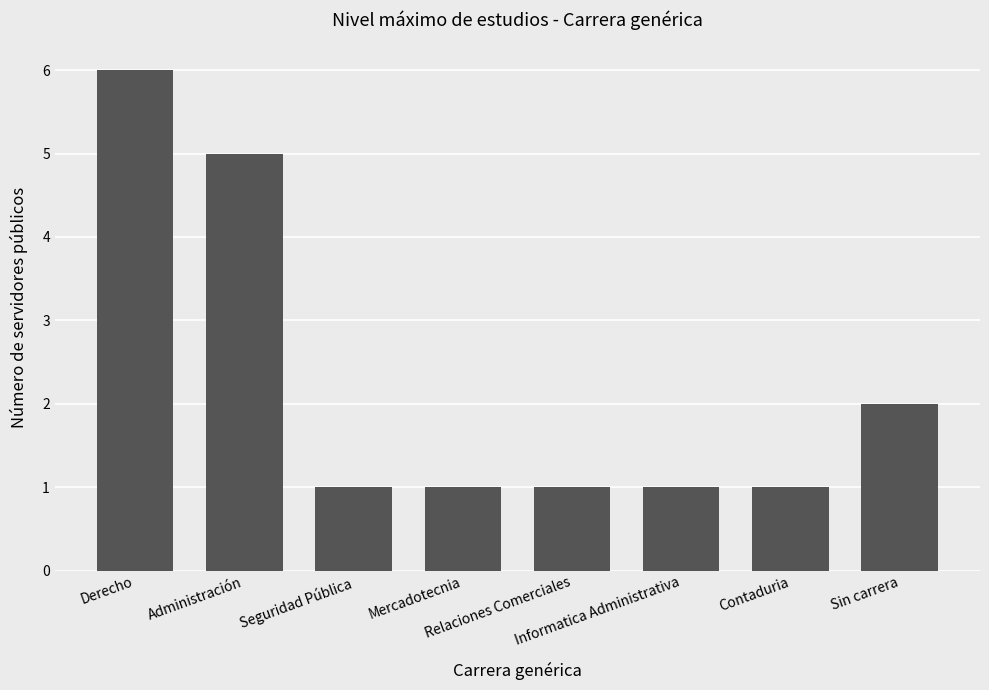

What is the label of the 1st bar from the left?

Derecho